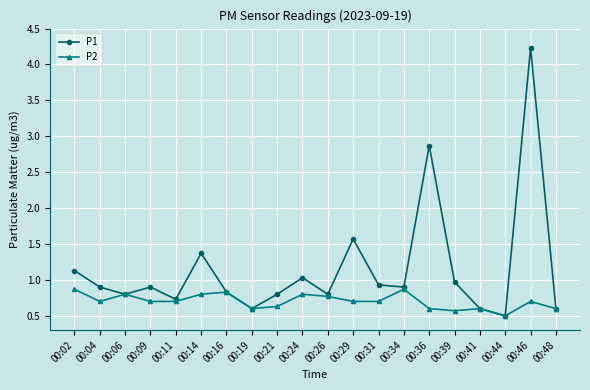

What is the difference between the highest and lowest values at 00:39?

0.4